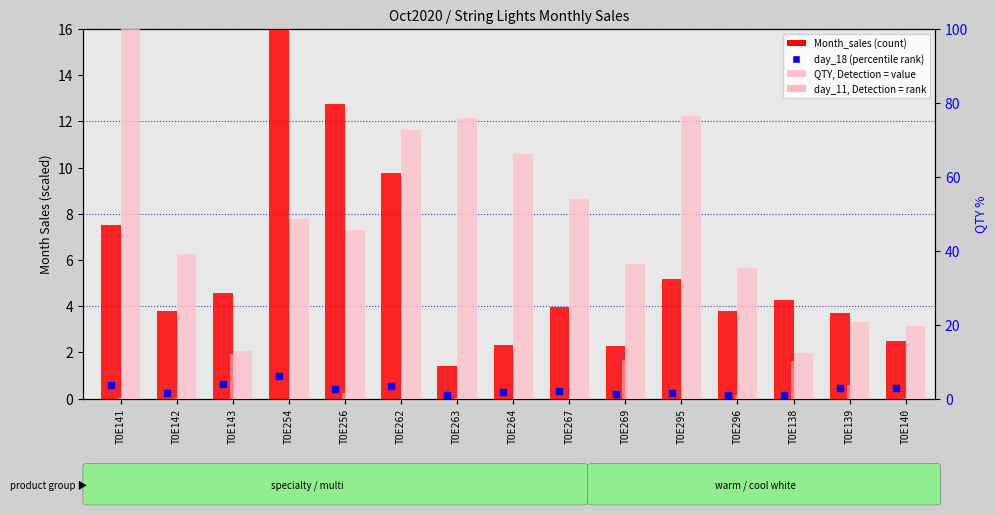

Which series has the widest spread of Y values?

QTY (value)